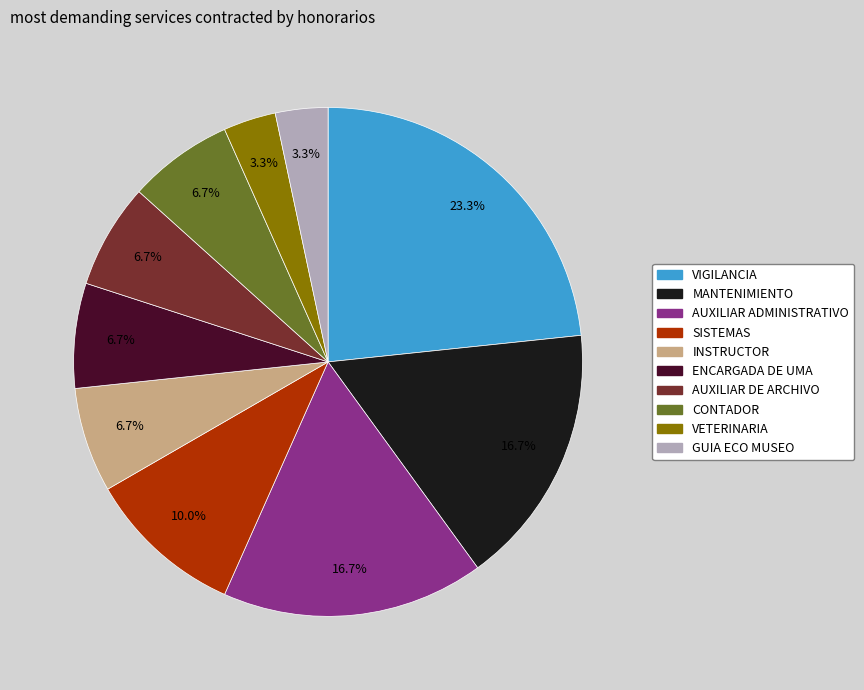

How many segments does this pie chart have?

10